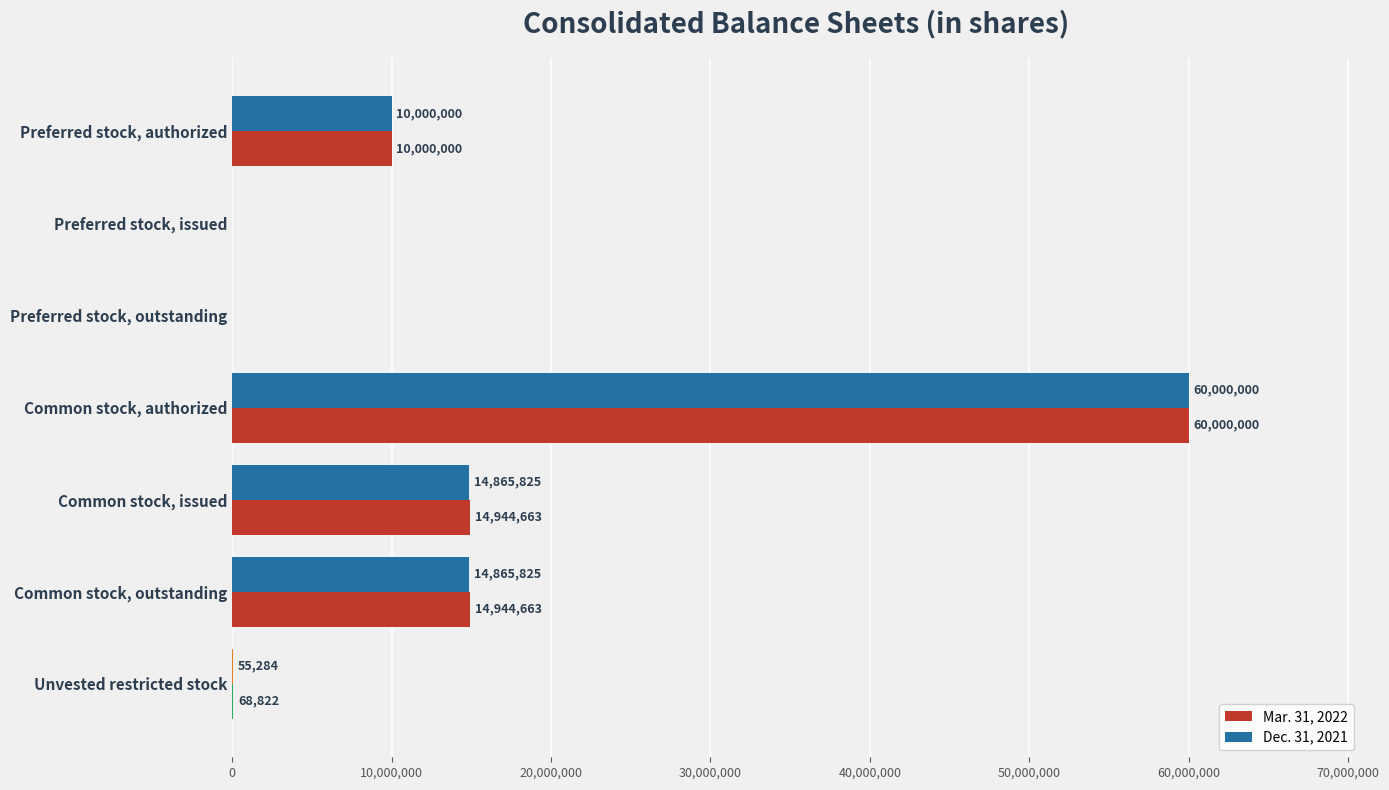

What value does the Mar. 31, 2022 series have at Unvested restricted stock, to the nearest 100?

68800